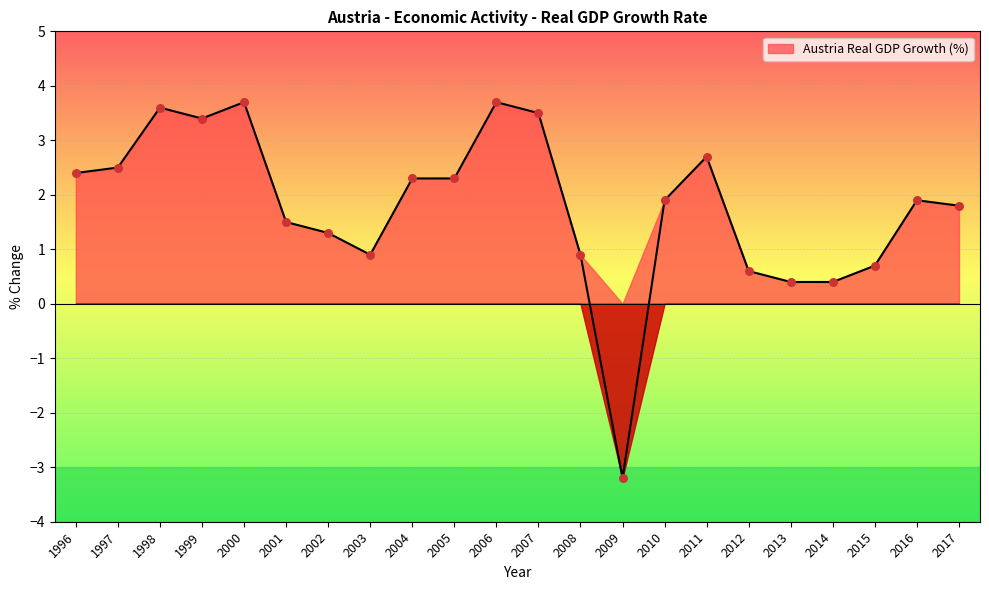

Approximately how many times larger is the value at 2001 compared to 1997?

0.6